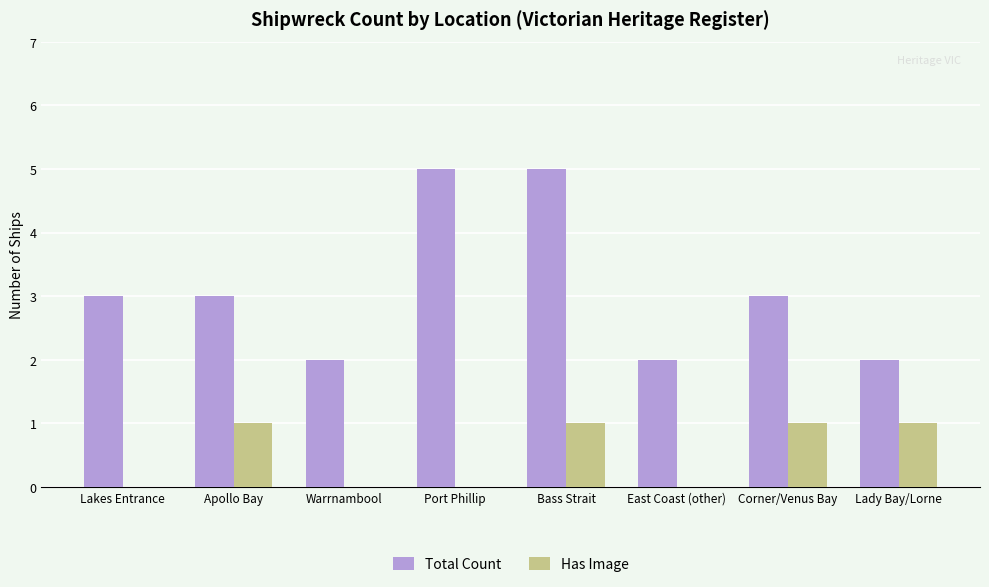

What is the sum of the Has Image values at Corner/Venus Bay and Apollo Bay?

2